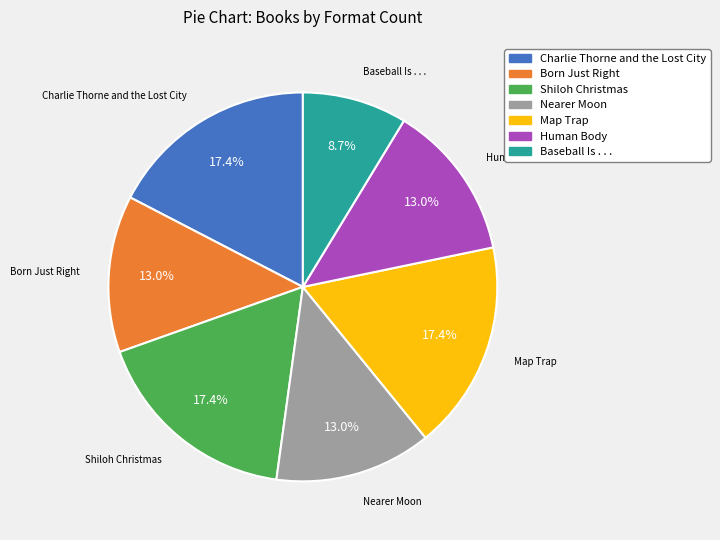

True or false: Shiloh Christmas accounts for 17% of the total.

True